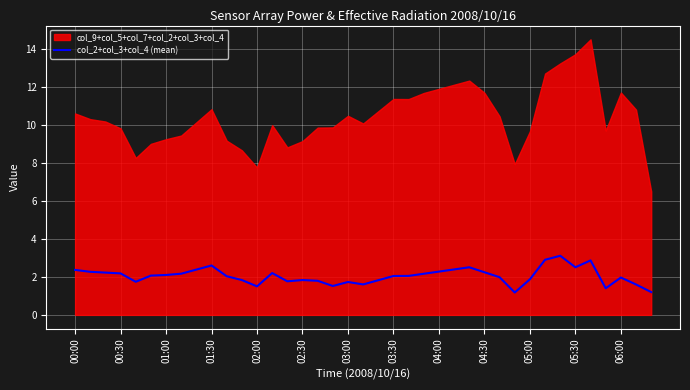

Is it true that col_2+col_3+col_4 (mean) equals 2.5 at 02:00?

False